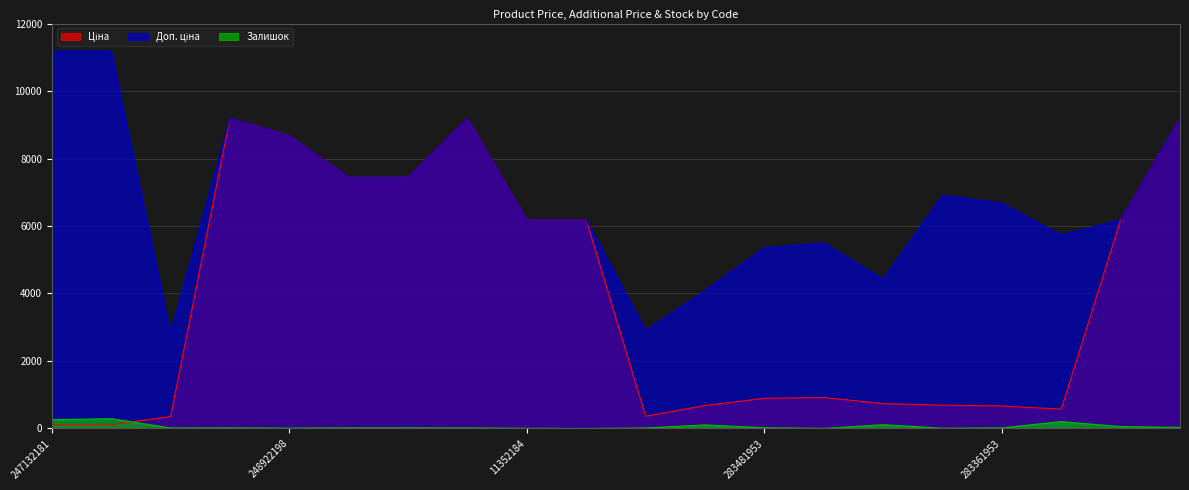

Where is the first local maximum for Залишок?

247132180